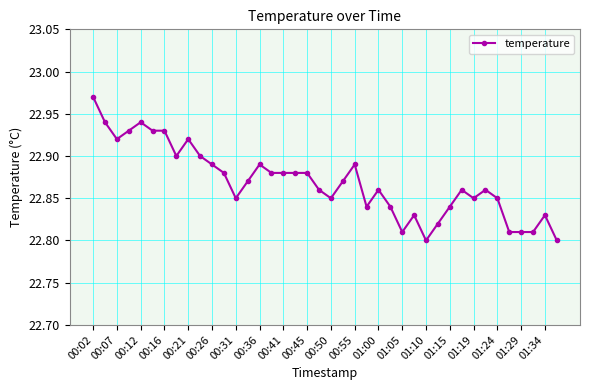

How many values are between 22 and 23?

40